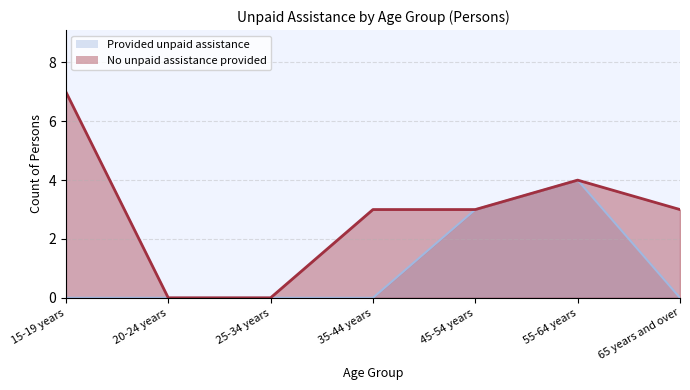

Reading right to left, extract all data points from this chart.

Provided unpaid assistance: 0	4	3	0	0	0	0
No unpaid assistance provided: 3	4	3	3	0	0	7